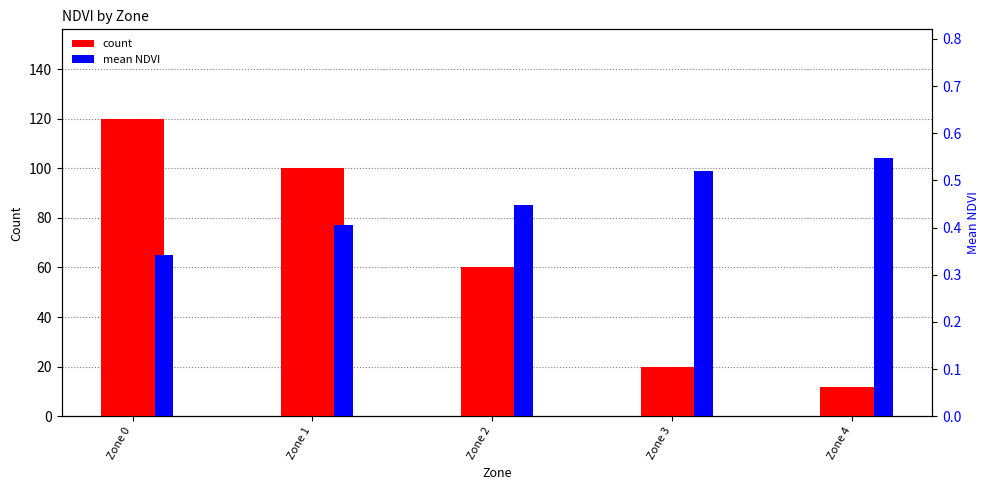

List the labels in order of mean NDVI value, largest first.

Zone 4, Zone 3, Zone 2, Zone 1, Zone 0